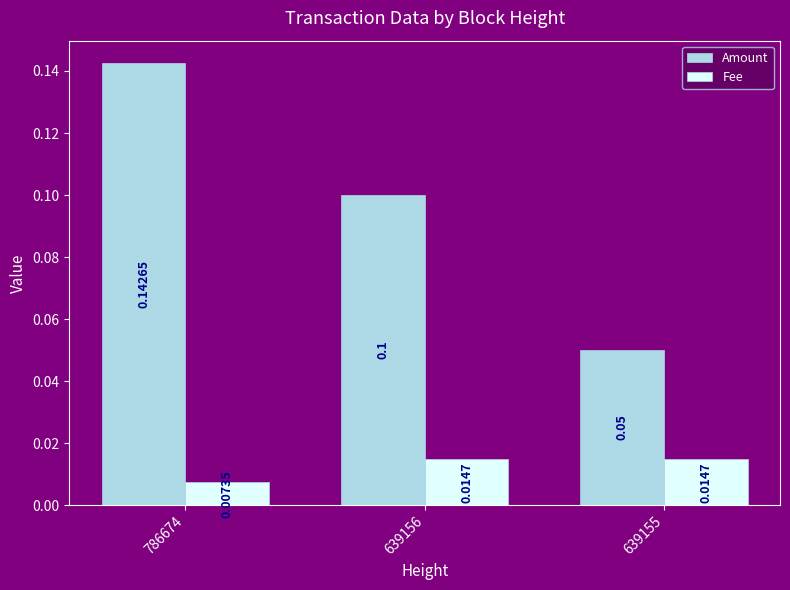

What is the value of the Amount bar at the 1st from the left?

0.1